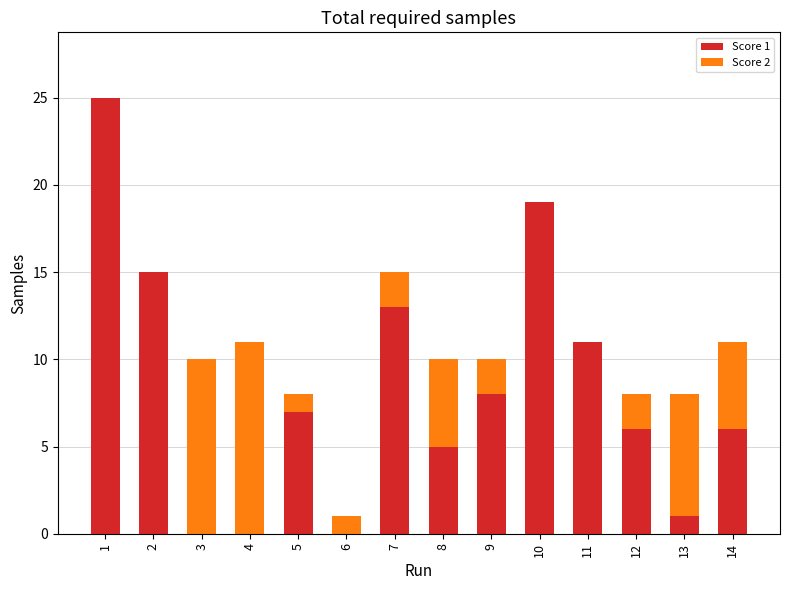

The value of Score 1 at 6 is 0. True or false?

True